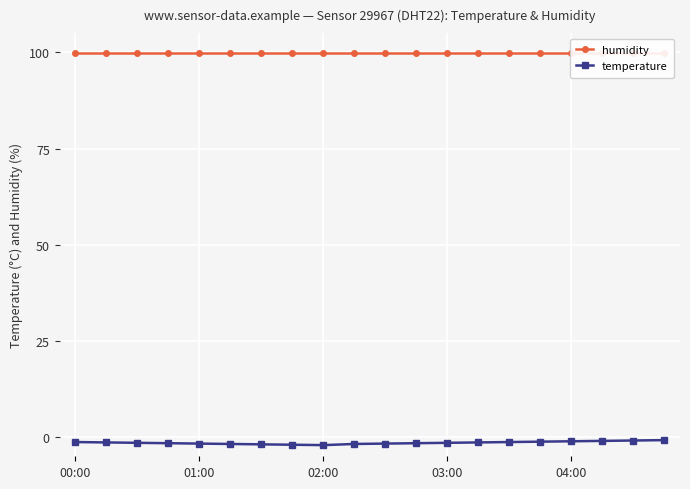

Reading left to right, extract all data points from this chart.

humidity: 99.9	99.9	99.9	99.9	99.9	99.9	99.9	99.9	99.9	99.9	99.9	99.9	99.9	99.9	99.9	99.9	99.9	99.9	99.9	99.9
temperature: -1.3	-1.4	-1.5	-1.6	-1.7	-1.8	-1.9	-2.0	-2.1	-1.8	-1.7	-1.6	-1.5	-1.4	-1.3	-1.2	-1.1	-1.0	-0.9	-0.8